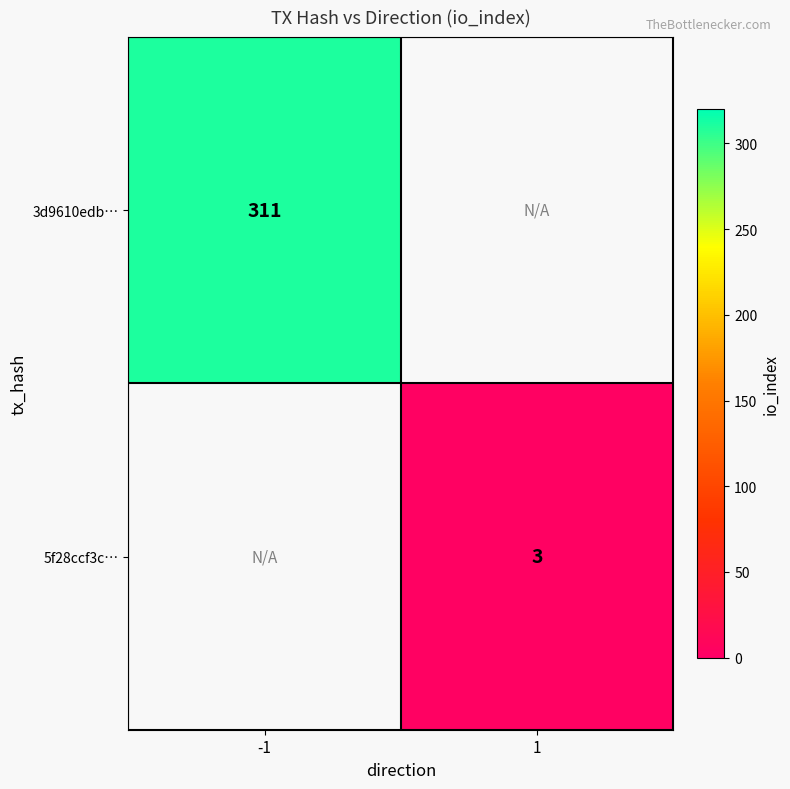

Which label corresponds to the smallest value in the chart?

1